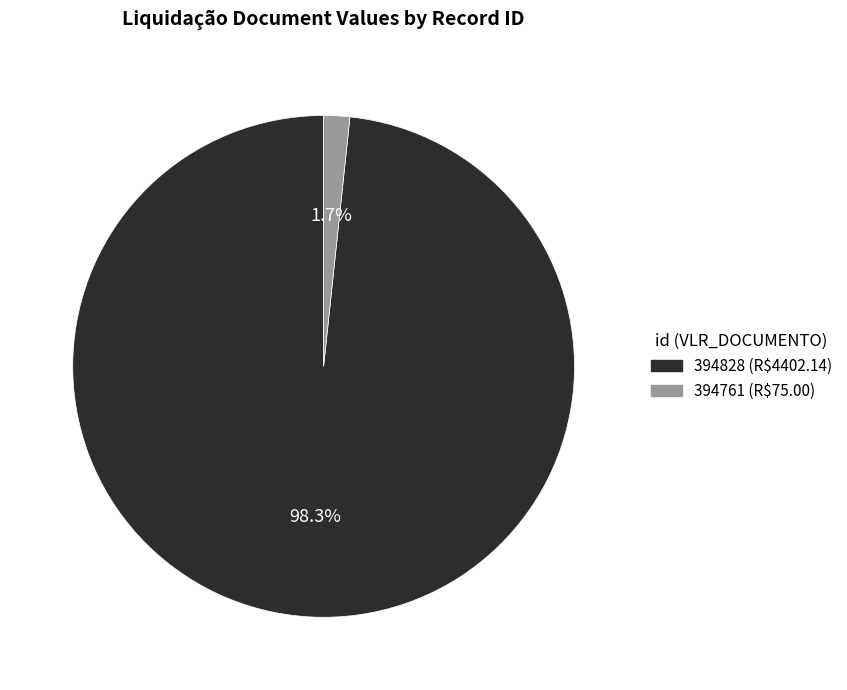

To the nearest percent, what is the difference between the 394761 and 394828 slice percentages?

97%